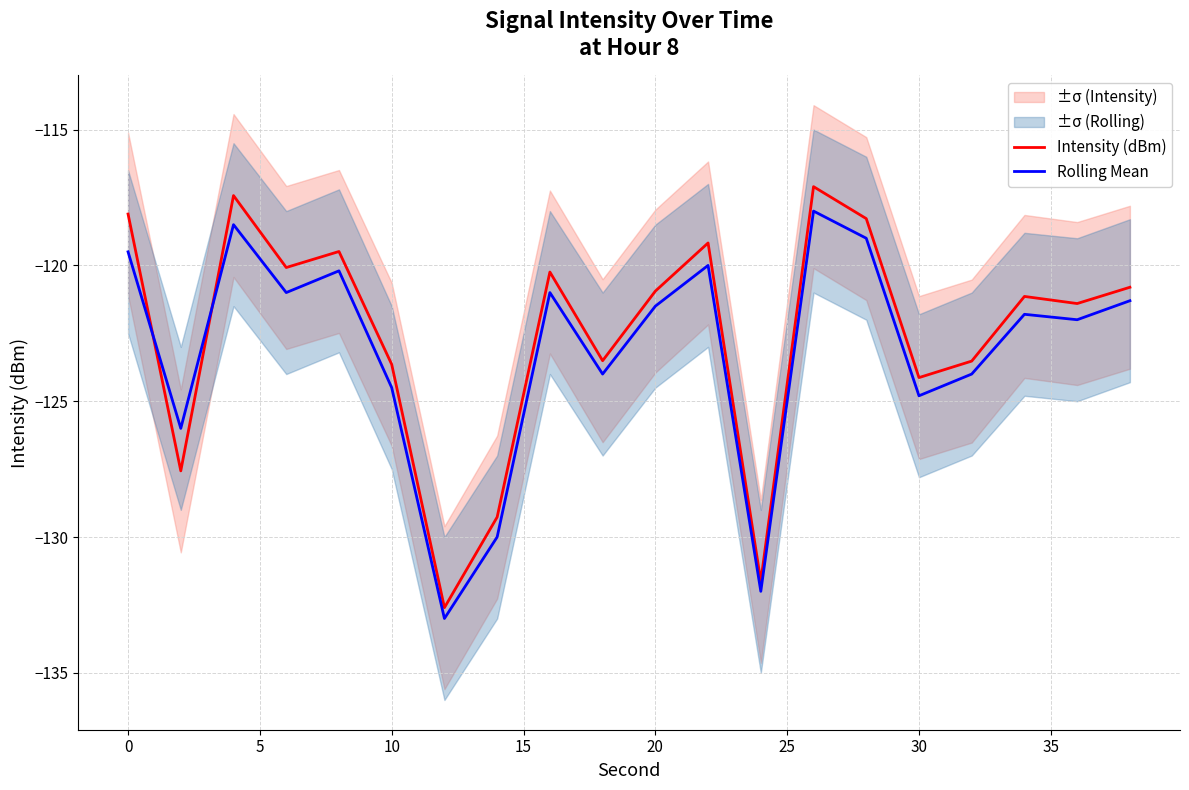

Which series ends up on top after the final intersection of Rolling Mean and Intensity (dBm)?

Intensity (dBm)